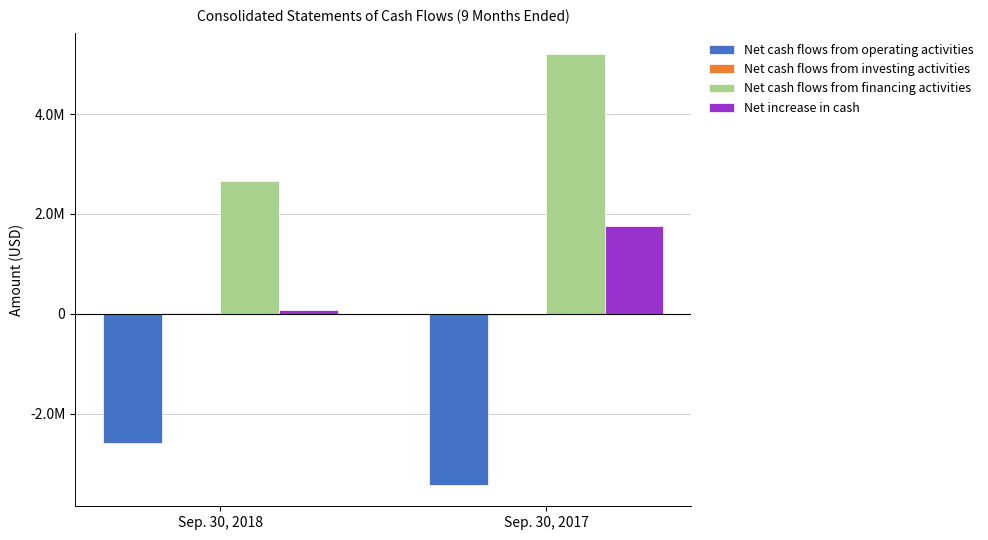

At Sep. 30, 2018, list the series in order from smallest to largest.

Net cash flows from operating activities, Net cash flows from investing activities, Net increase in cash, Net cash flows from financing activities